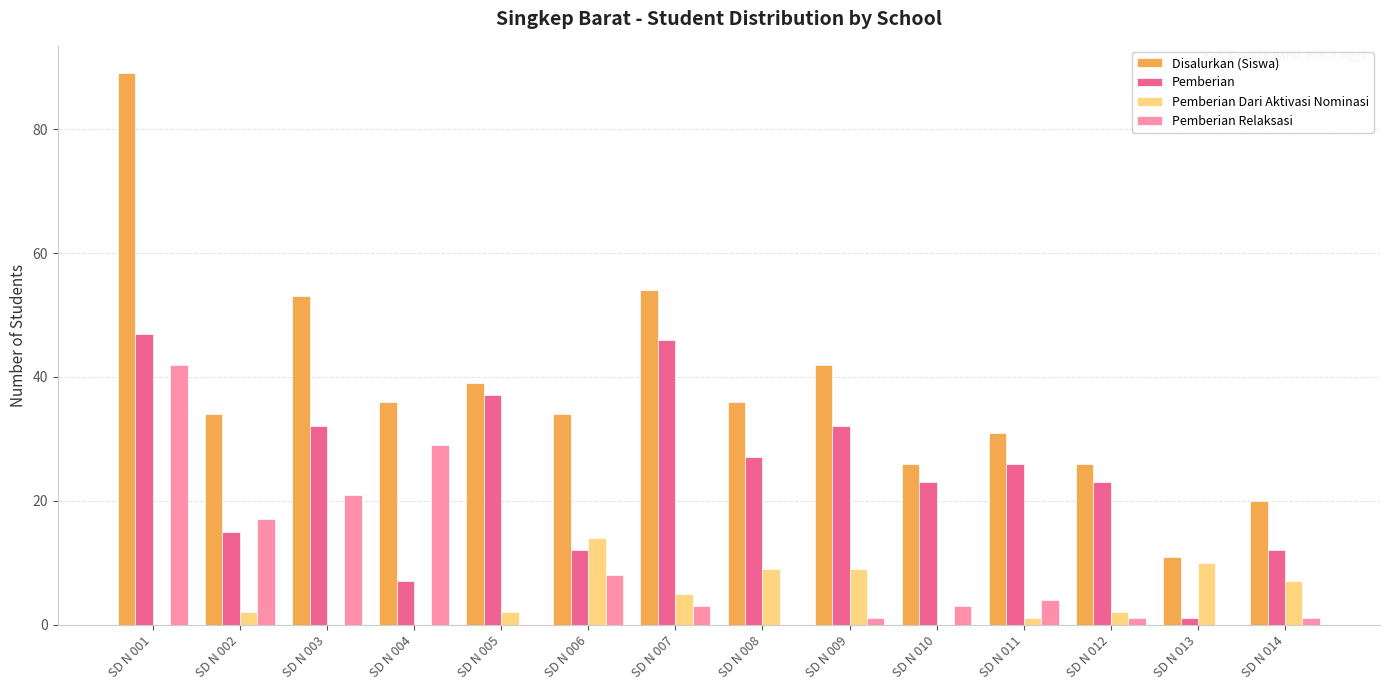

What is the sum of all Disalurkan (Siswa) values?

531